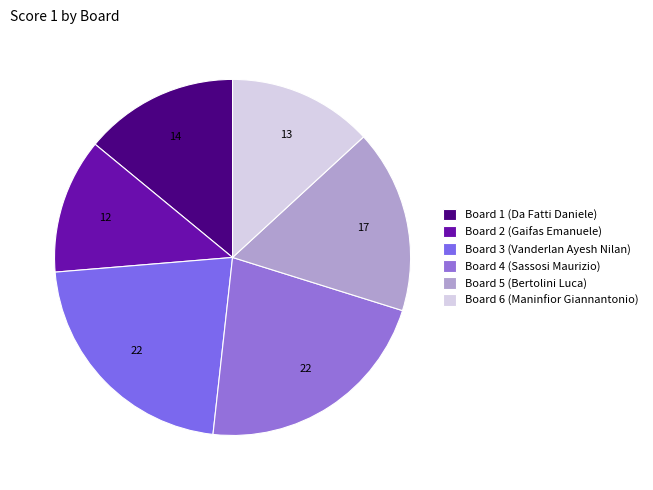

How many segments does this pie chart have?

6